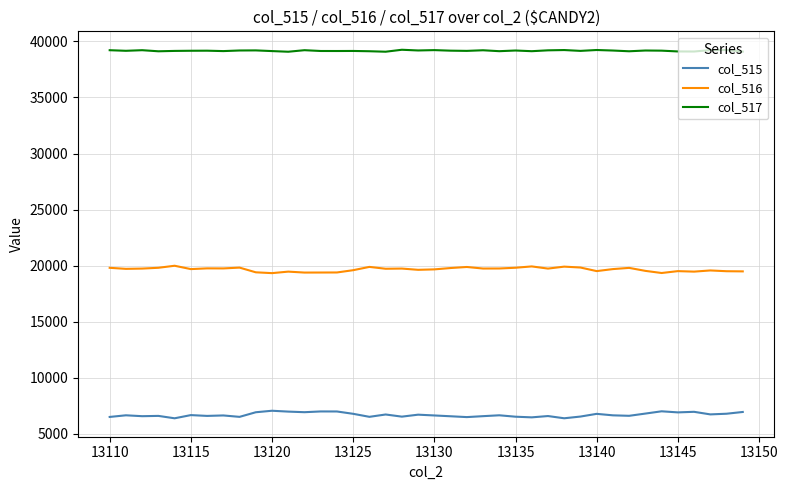

What is the minimum value for col_515?

6387